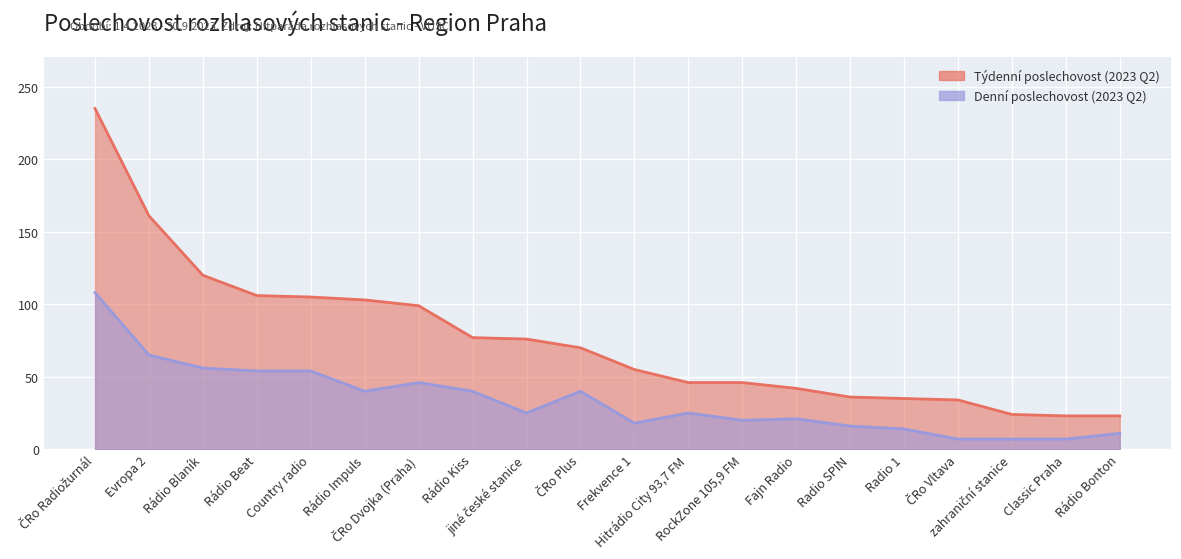

True or false: Týdenní poslechovost (2023 Q2) and Denní poslechovost (2023 Q2) cross at least once.

False